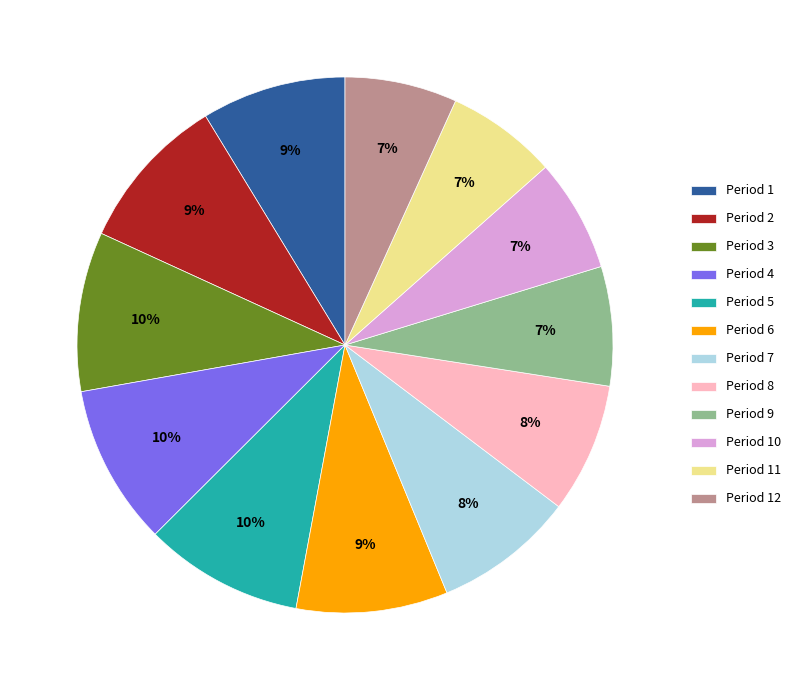

True or false: Period 4 accounts for 10% of the total.

True